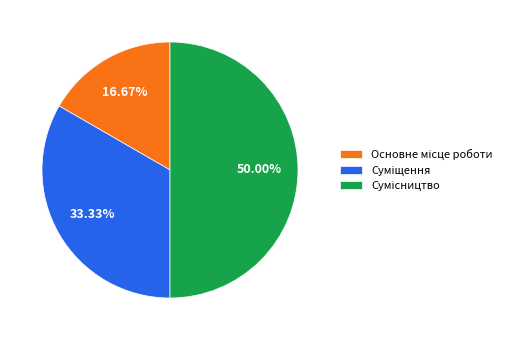

How many segments does this pie chart have?

3